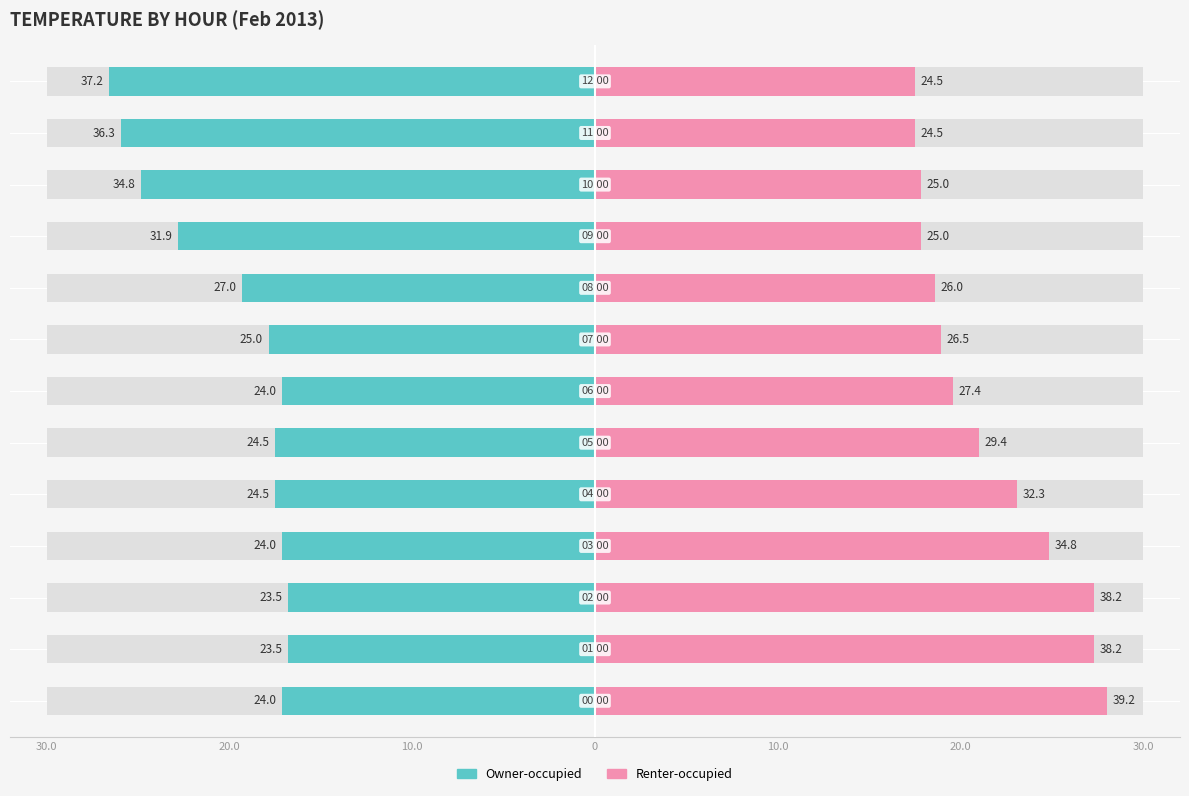

Reading left to right, transcribe all the data shown in this chart.

Owner-occupied: -17.1	-16.8	-16.8	-17.1	-17.5	-17.5	-17.1	-17.9	-19.3	-22.8	-24.9	-25.9	-26.6
Renter-occupied: 28.0	27.3	27.3	24.9	23.1	21.0	19.6	18.9	18.6	17.9	17.9	17.5	17.5